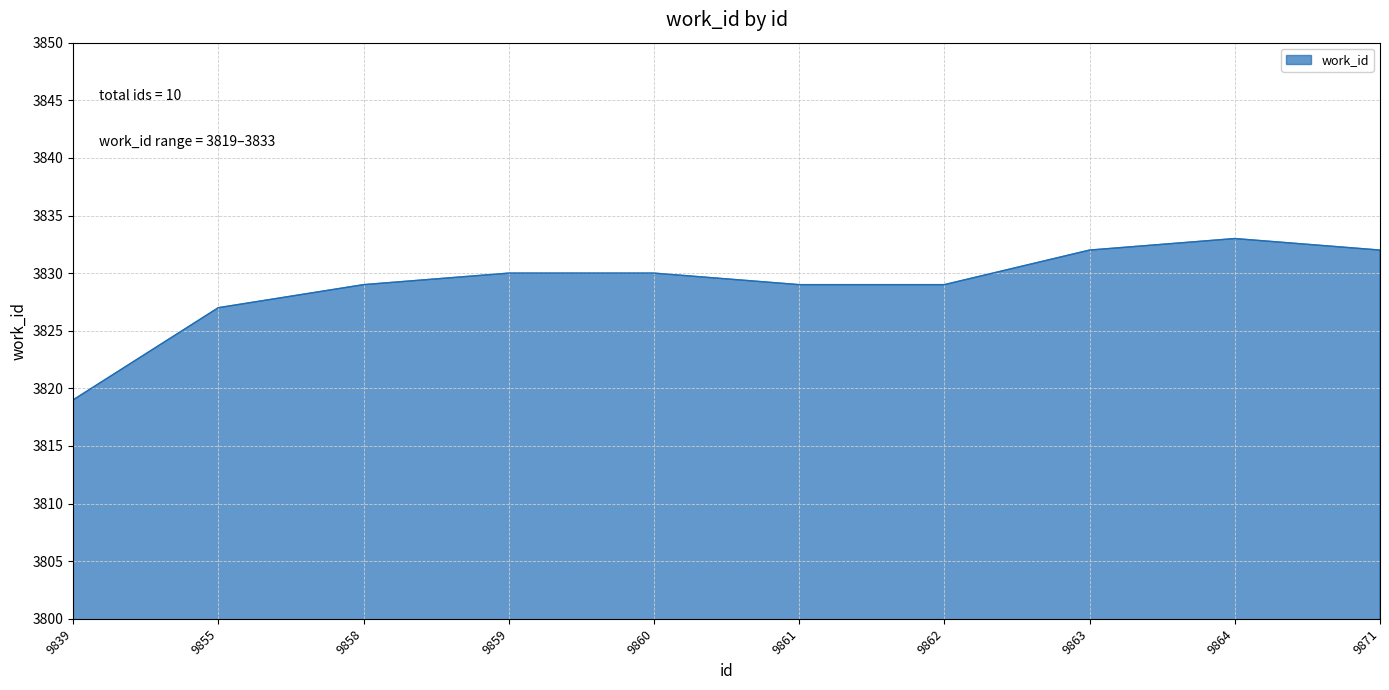

Approximately how many times larger is the value at 9864 compared to 9862?

1.0